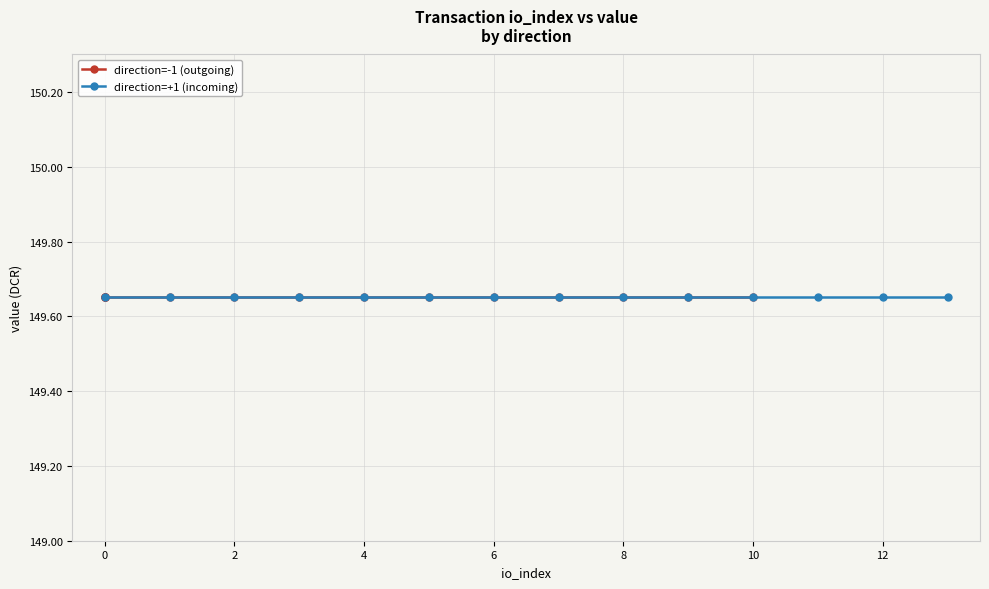

How many distinct data groups are displayed?

2